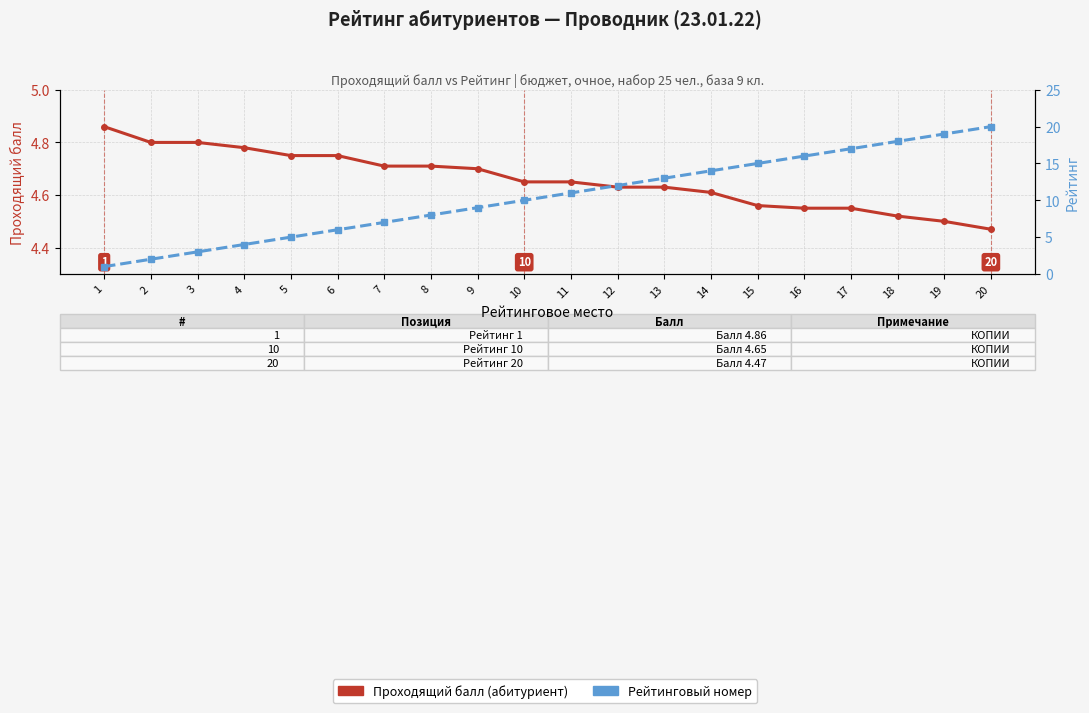

The value of Проходящий балл at 4 is 7.2. True or false?

False